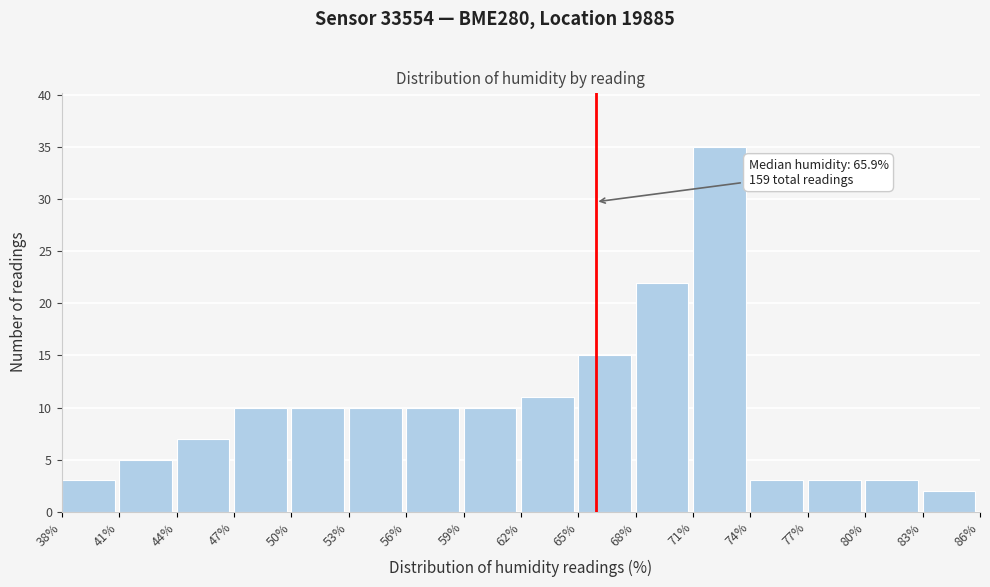

Which range on the x-axis has the tallest bar?

71% to 74%